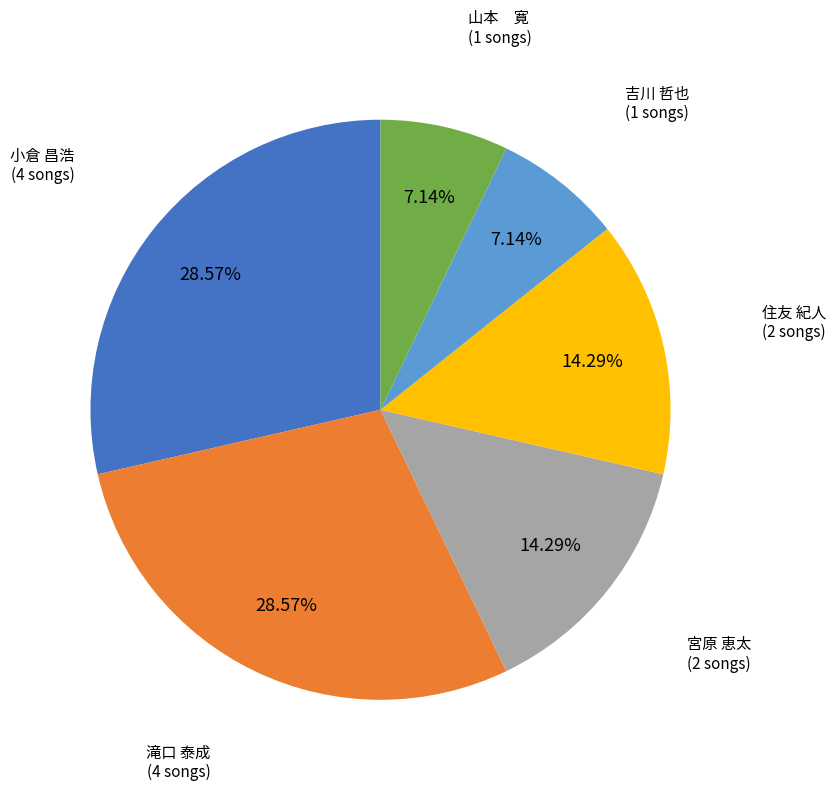

What percentage is the 宮原 恵太 slice, to the nearest percent?

14%